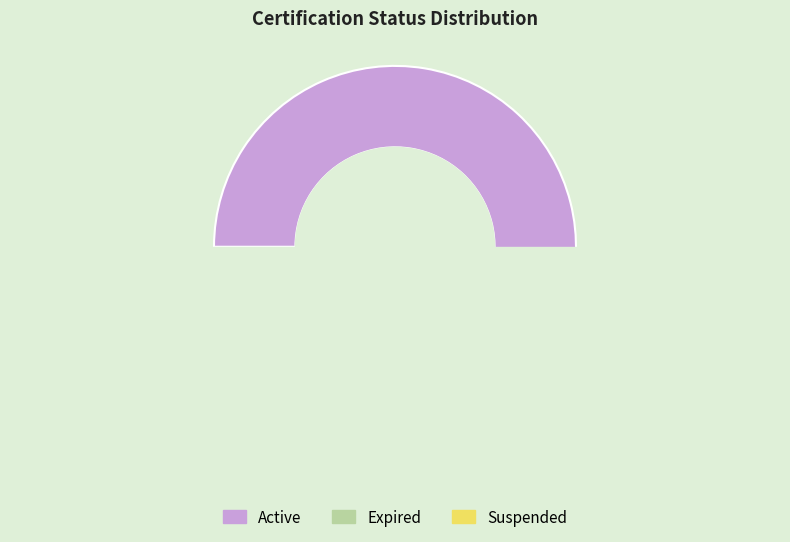

The موقوفة slice represents 1% of the pie. True or false?

False